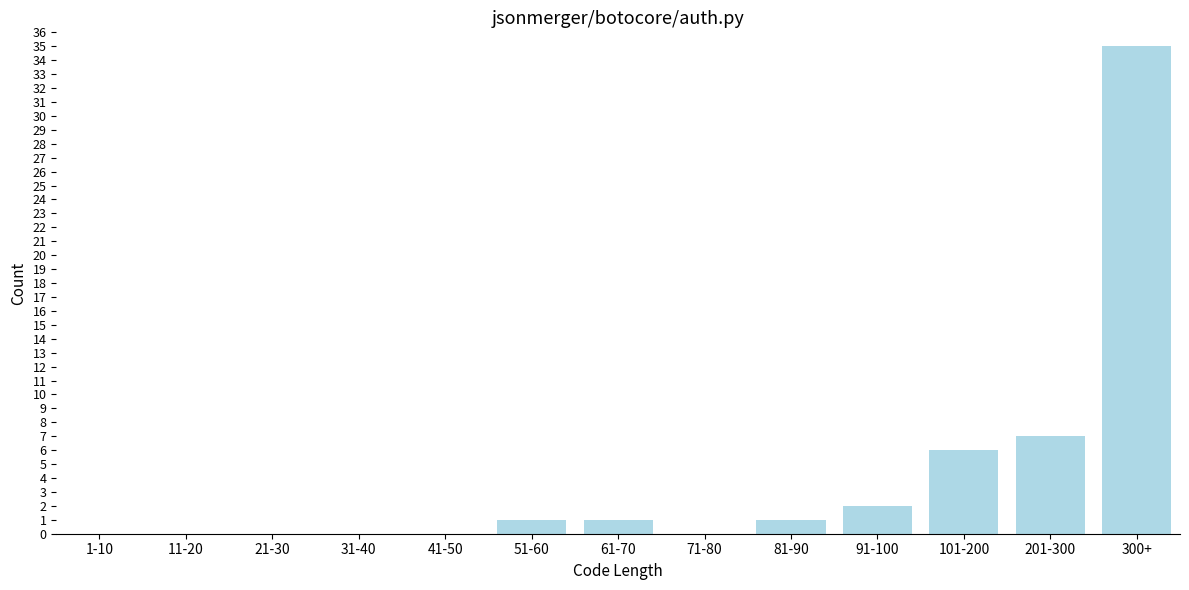

Reading right to left, list all the values displayed in this chart.

300+=35	201-300=7	101-200=6	91-100=2	81-90=1	71-80=0	61-70=1	51-60=1	41-50=0	31-40=0	21-30=0	11-20=0	1-10=0